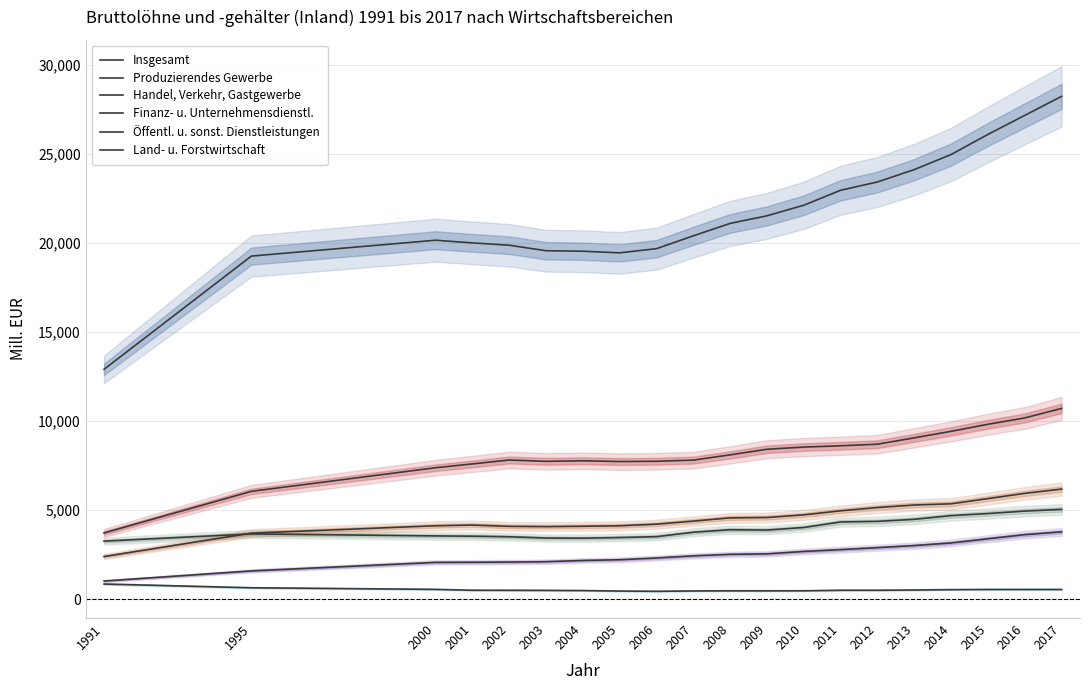

Is this an area chart (filled region under the line)?

No